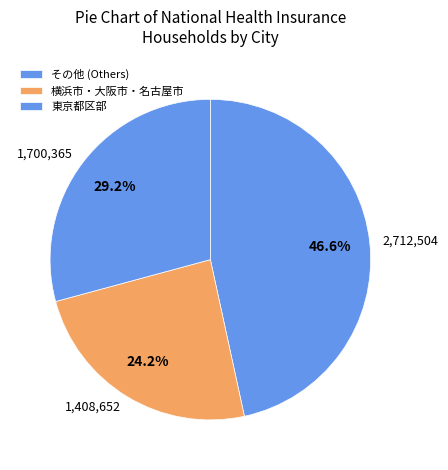

Approximately how many times larger is the value at 2,712,504 compared to 1,408,652?

1.9